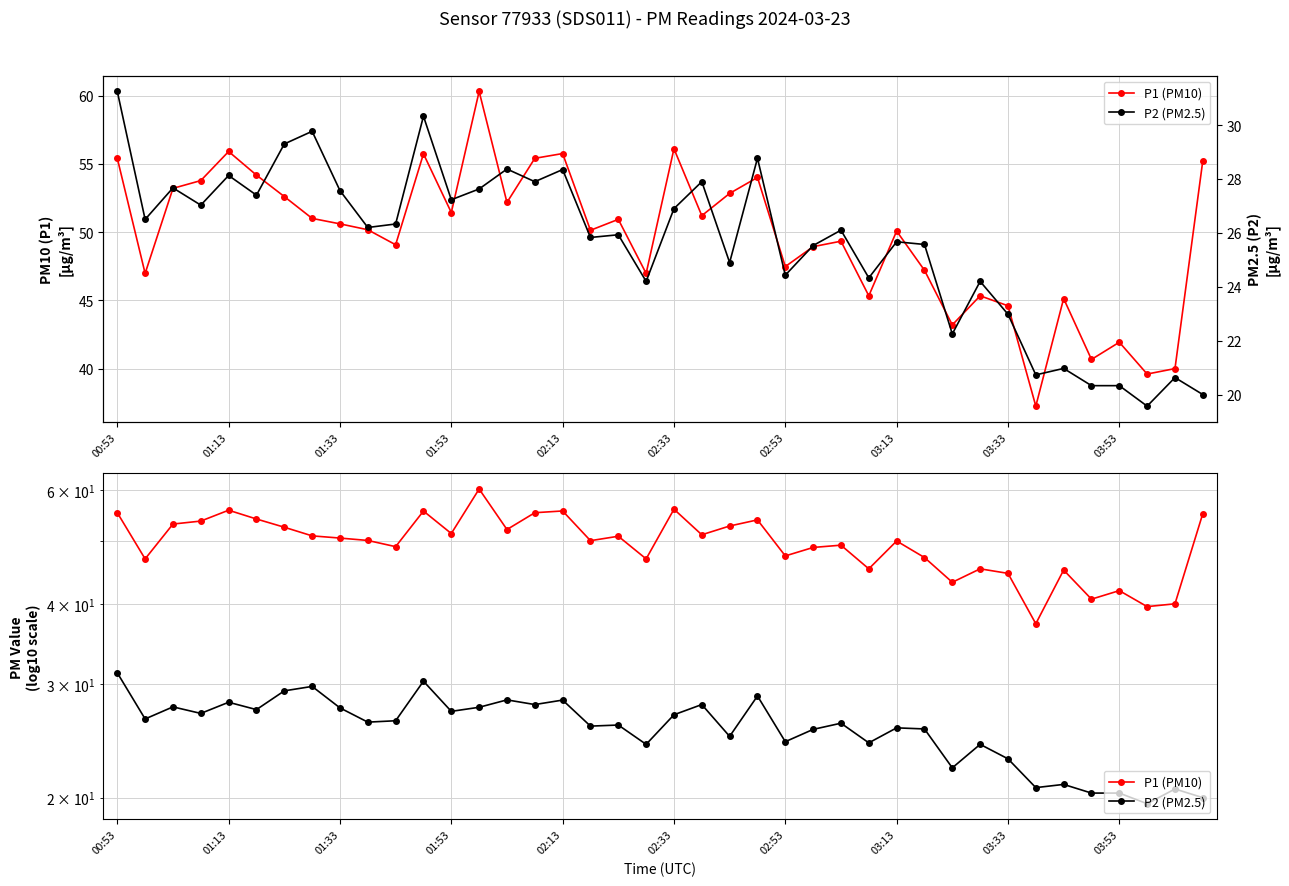

At which label does P1 (PM10) reach its peak?

13